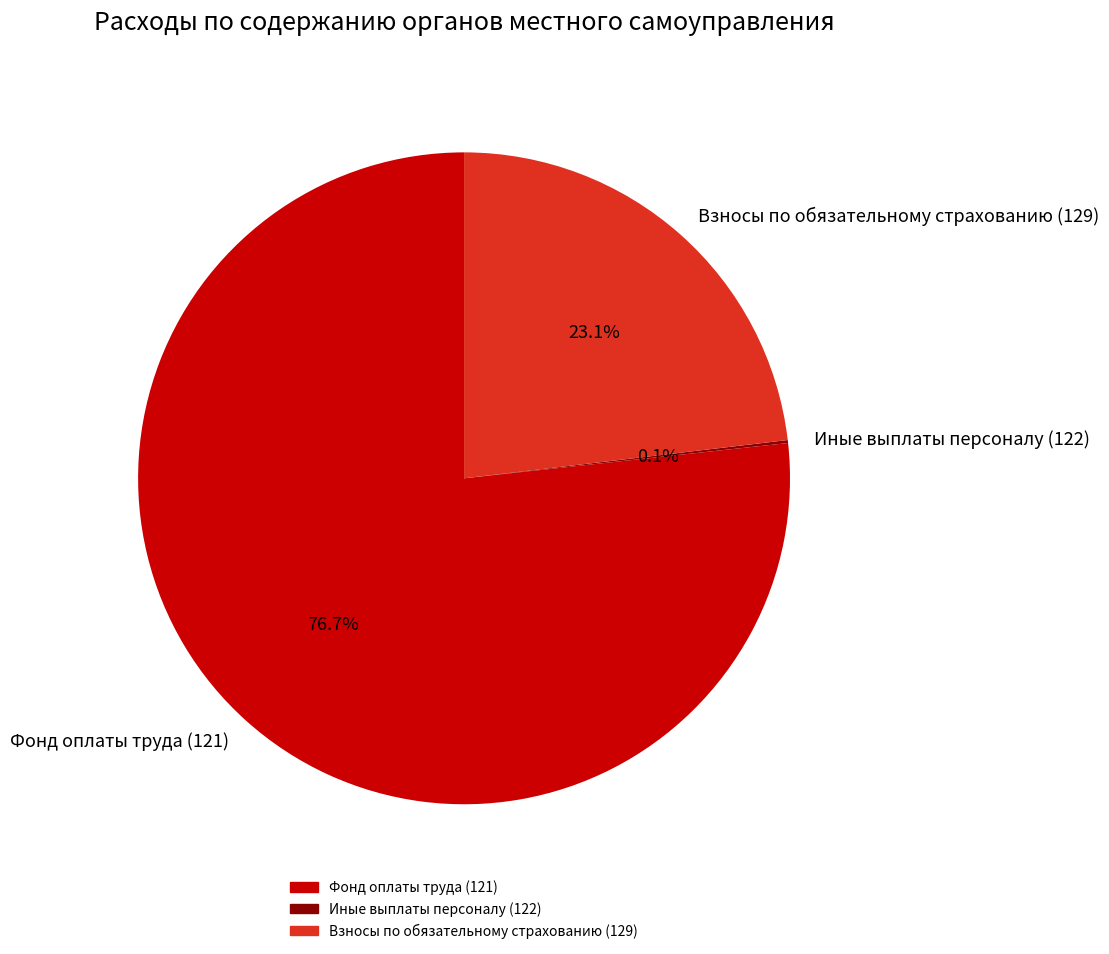

Does Фонд оплаты труда (121) account for over 50% of the chart?

Yes